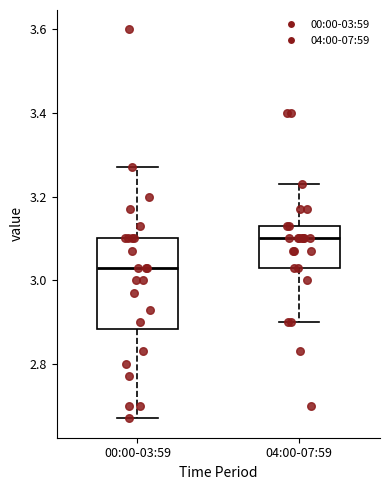

Reading left to right, read every box against the y-axis: the position of its median line, the range the box covers, and the ends of its whiskers. The values are not printed on the chart, so give them approximately, as read against the axis.

00:00-03:59: median 3.04, box 2.88 to 3.10, whiskers 2.68 to 3.28
04:00-07:59: median 3.10, box 3.04 to 3.14, whiskers 2.90 to 3.24